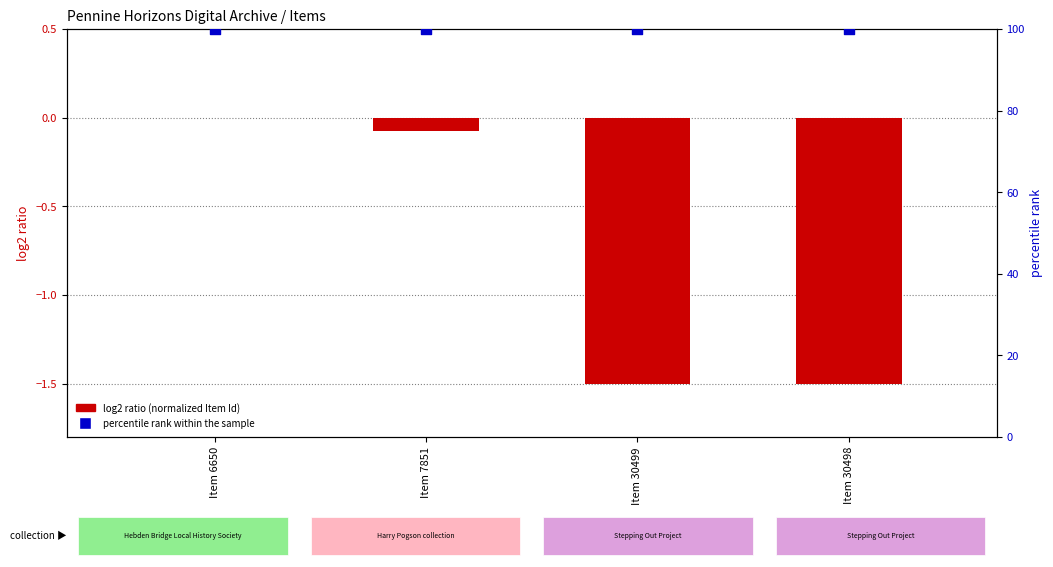

What are all the series names shown in the legend?

log2 ratio (normalized Item Id), percentile rank within the sample